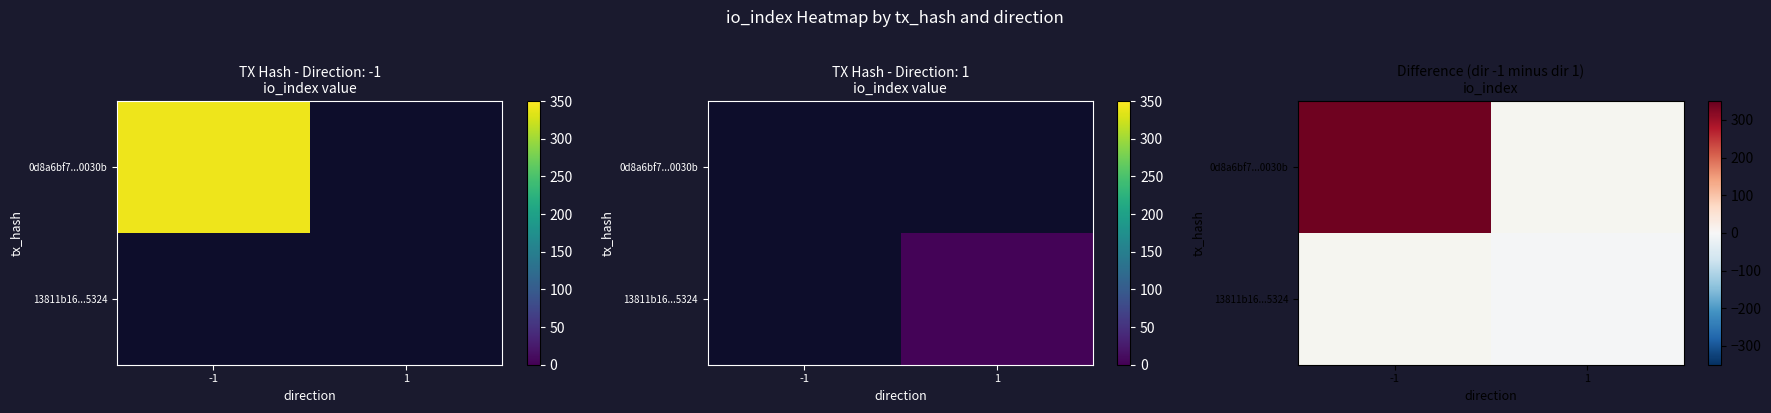

List the labels in order of 0d8a6bf7...0030b value, largest first.

-1, 1